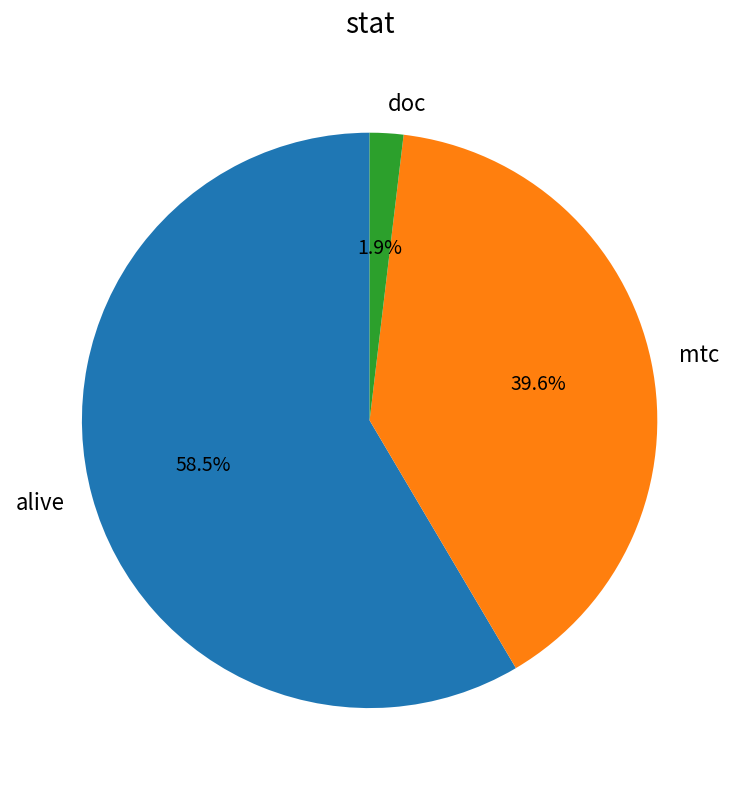

Approximately how many times larger is the value at alive compared to mtc?

1.5